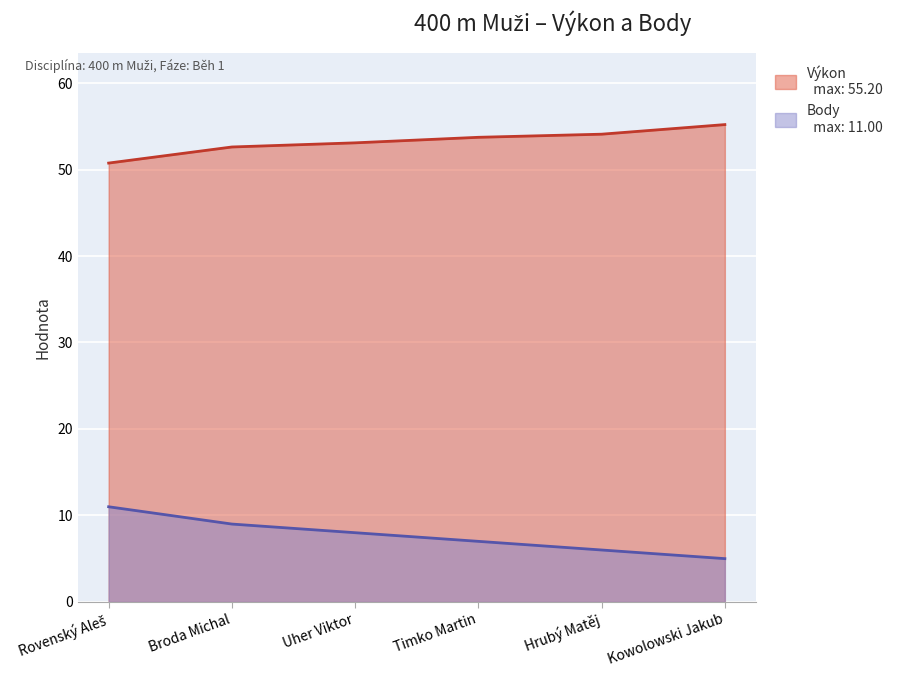

What is the difference between the highest and lowest values at Timko Martin?

46.7